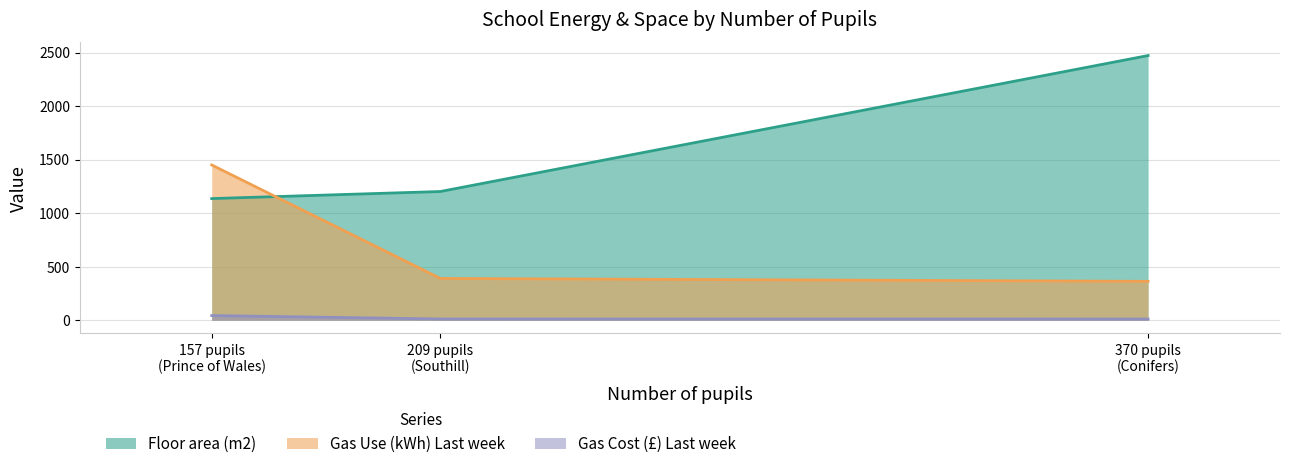

Which series has the largest range (max minus min)?

Floor area (m2)